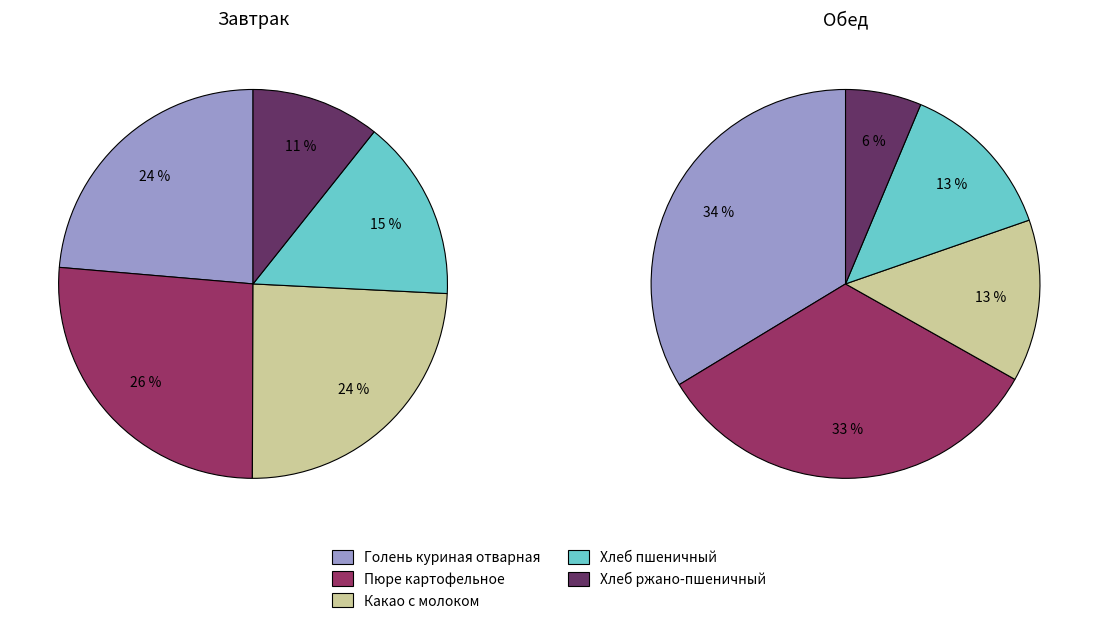

Which category has the smallest portion of the pie?

Хлеб ржано-пшеничный